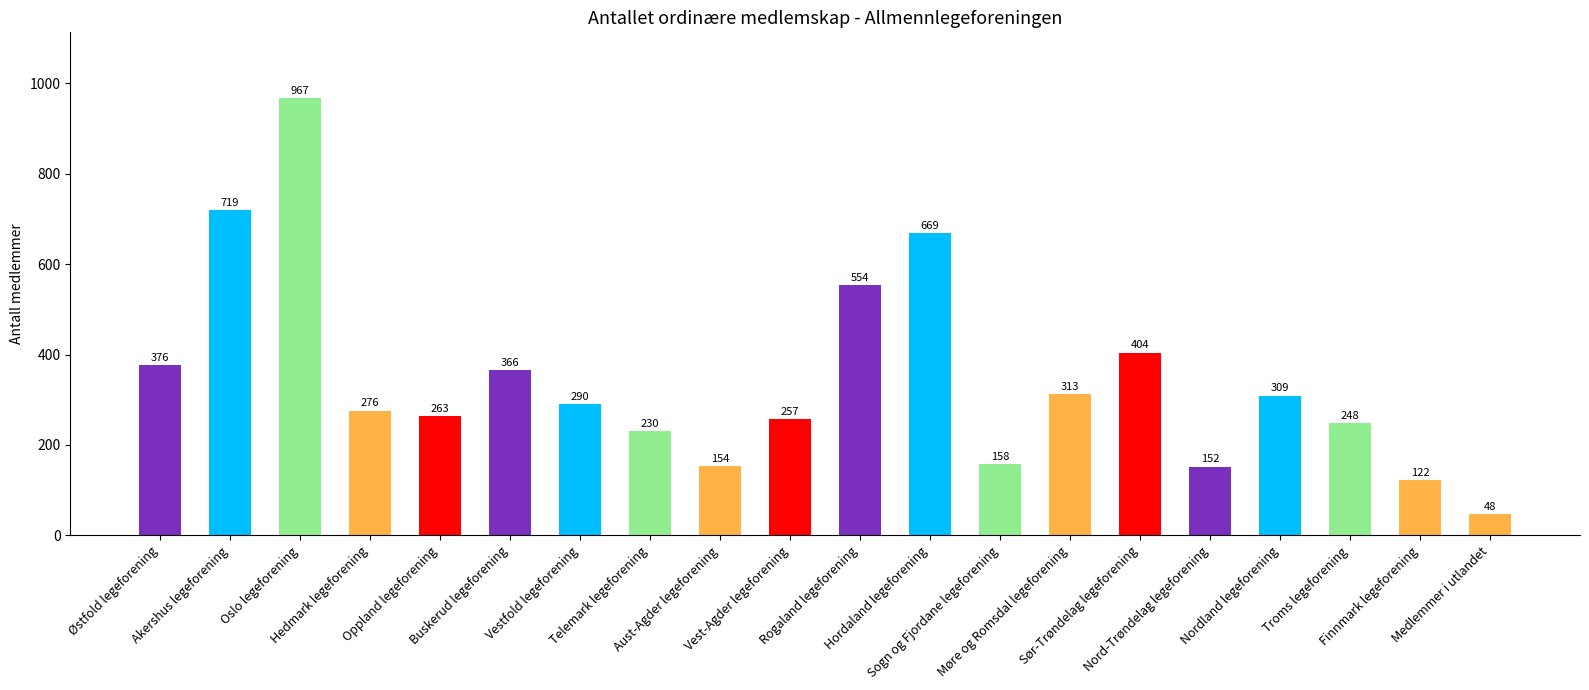

What is the sum of all values?

6875